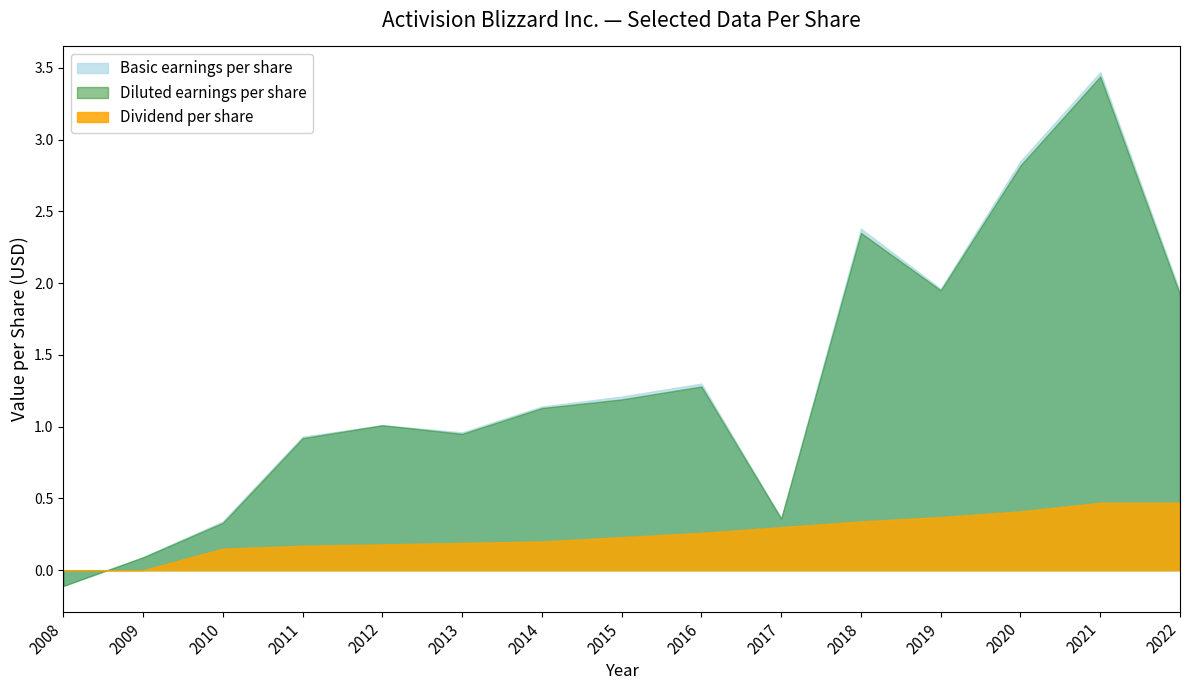

At which label does Diluted earnings per share first exceed 1?

2012